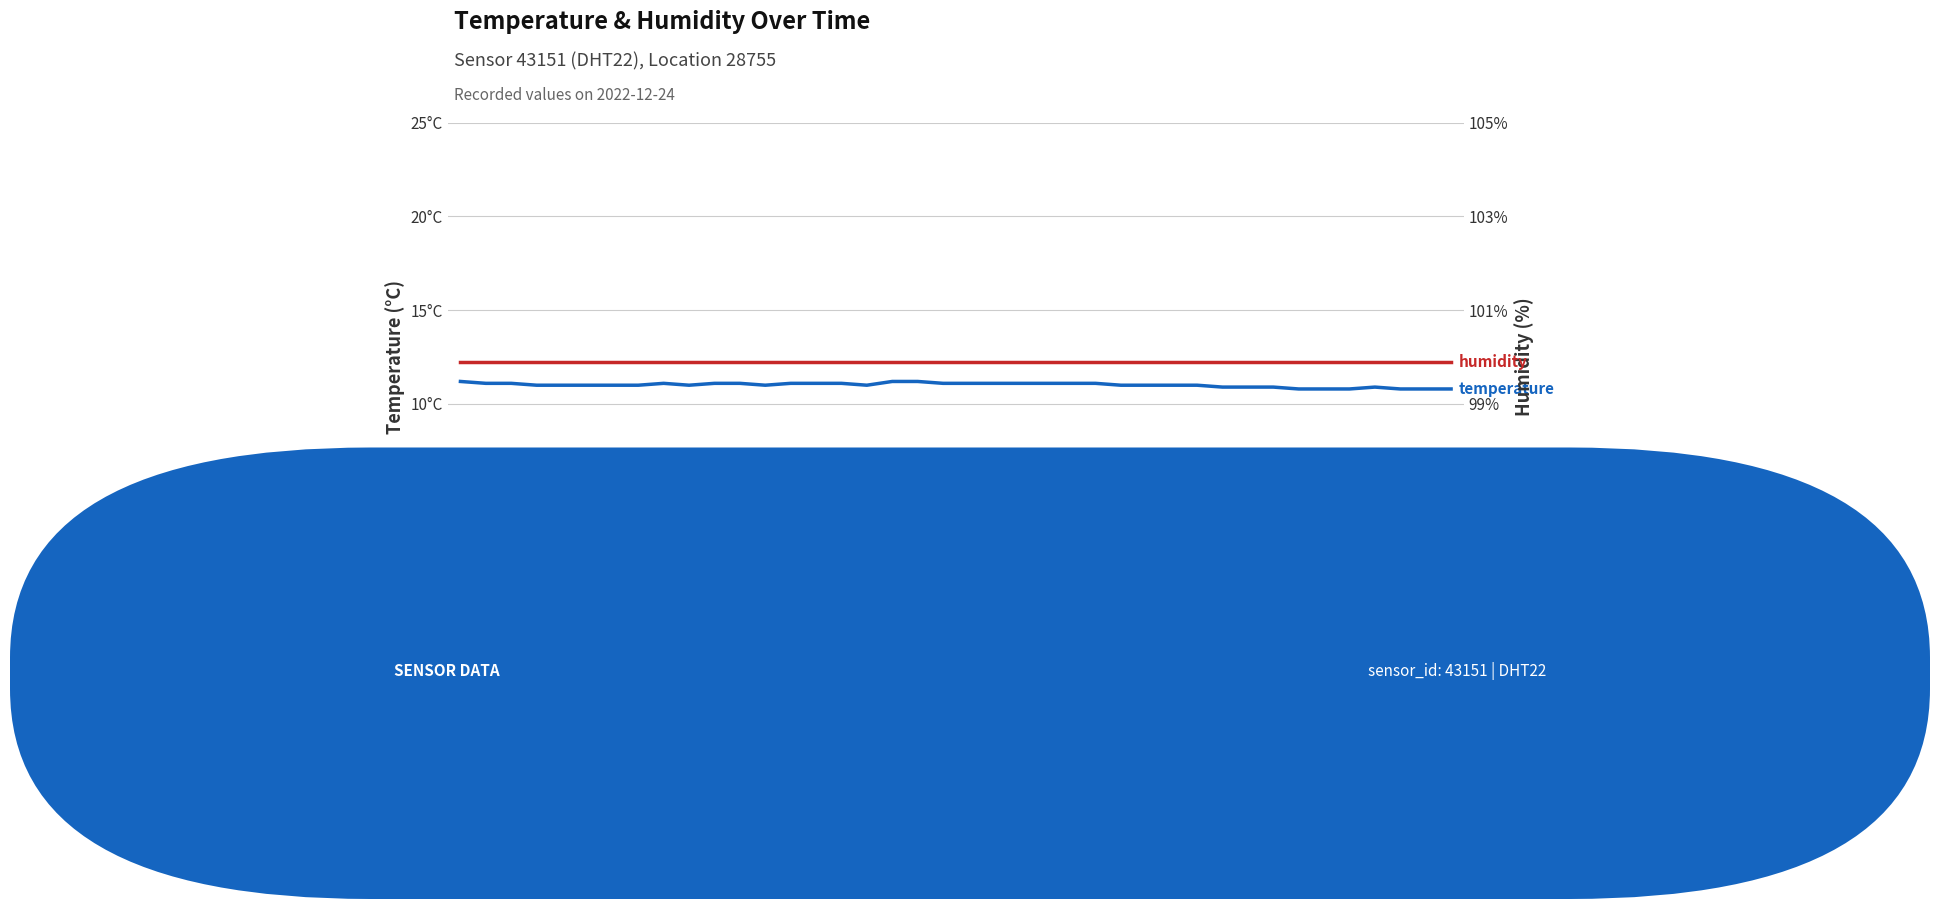

What is the label of the 13th point from the right?

27